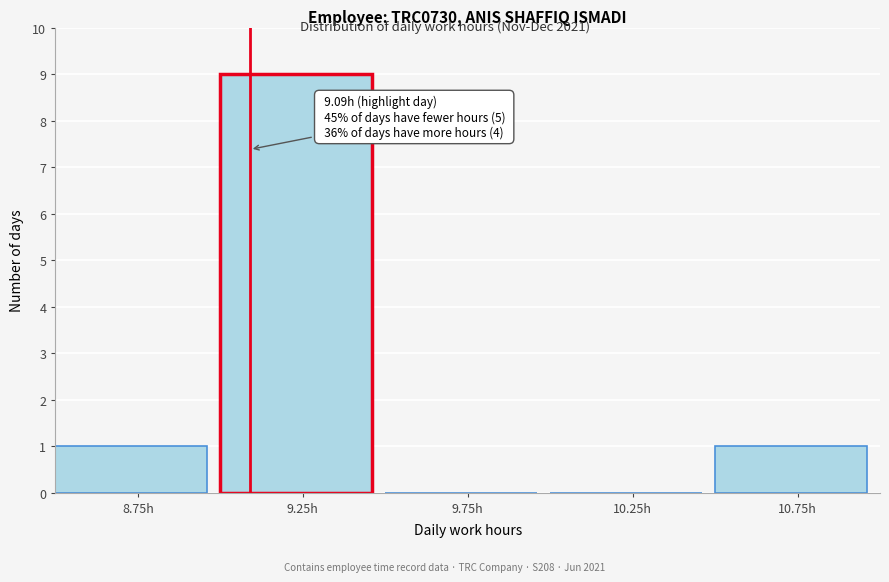

Over which range of the x-axis is the bar tallest?

9.0 to 9.5